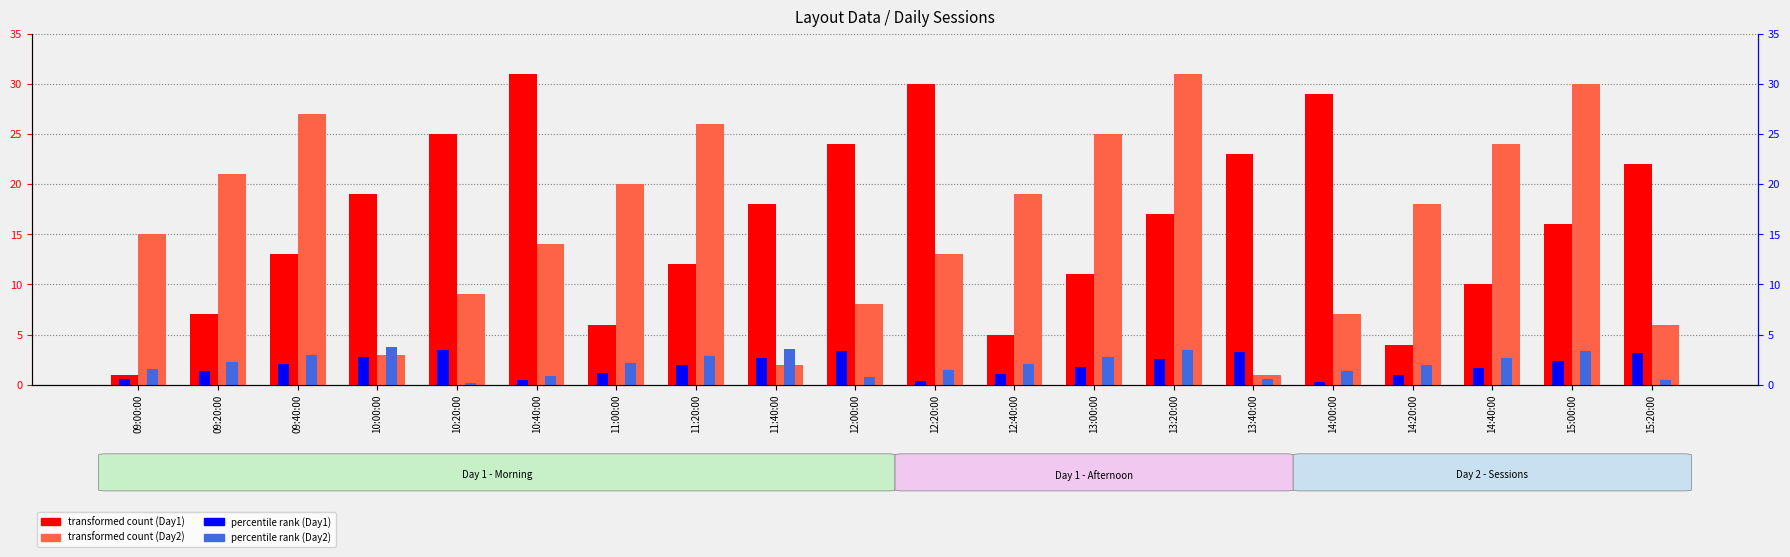

How many values in the percentile (Day1) series exceed 1?

15